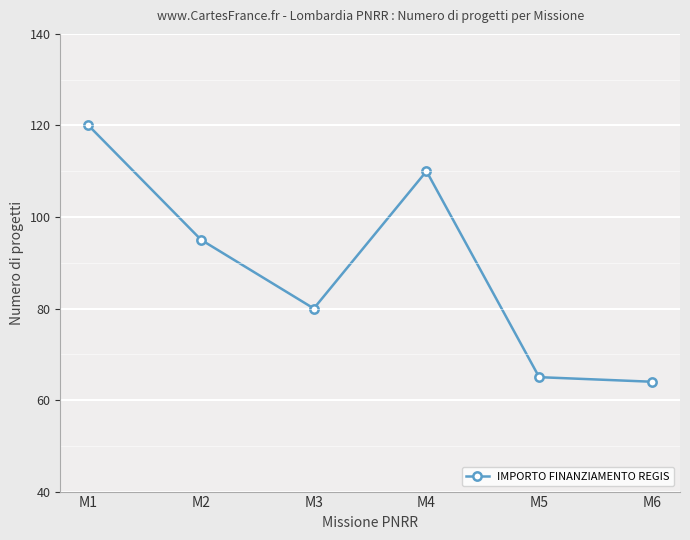

How many interior local peaks (higher than both neighbors) does the data have?

1